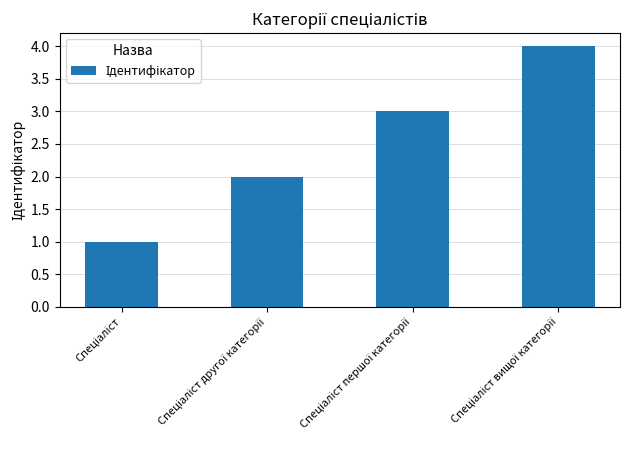

How many data points are less than 3?

2